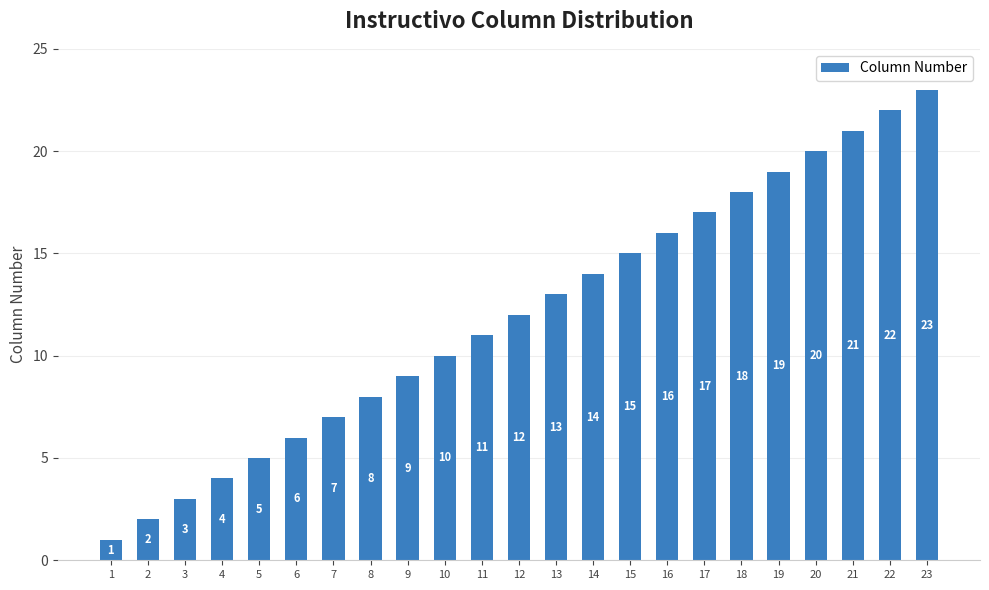

List the labels in order of value, largest first.

23, 22, 21, 20, 19, 18, 17, 16, 15, 14, 13, 12, 11, 10, 9, 8, 7, 6, 5, 4, 3, 2, 1